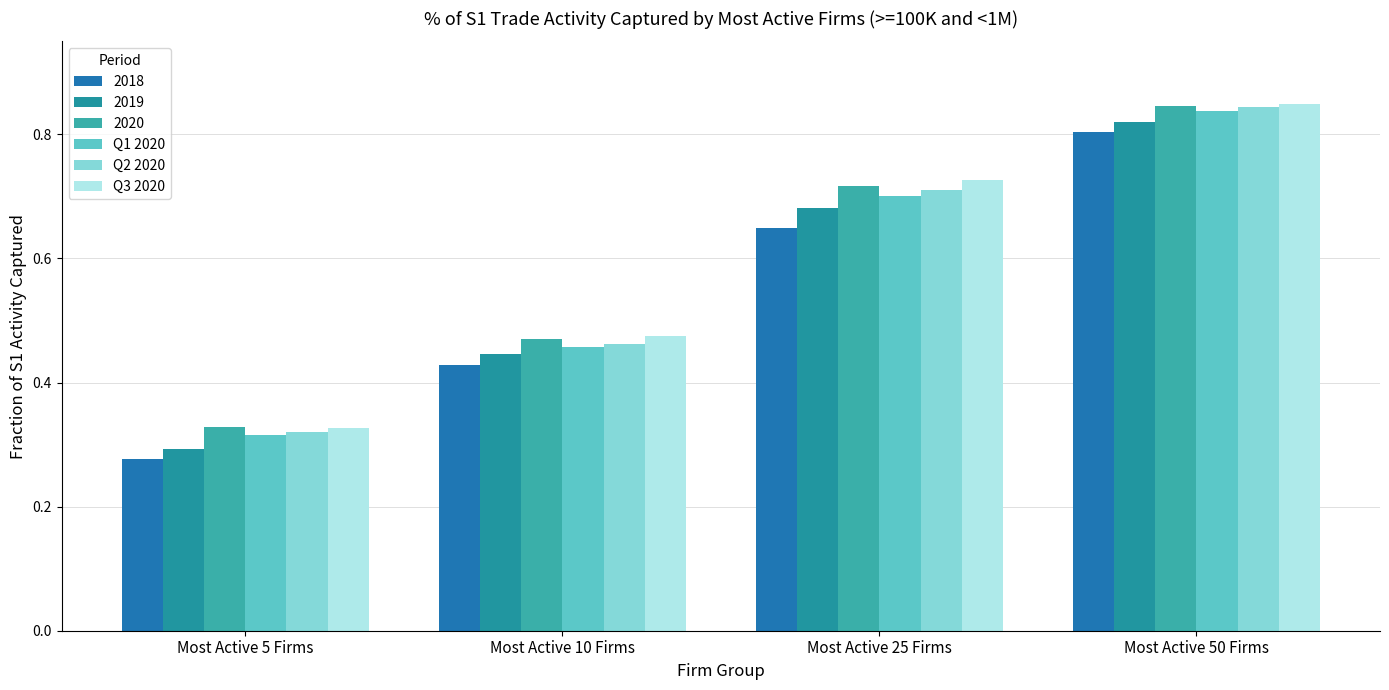

What is the sum of the Q1 2020 values at Most Active 25 Firms and Most Active 10 Firms?

1.2